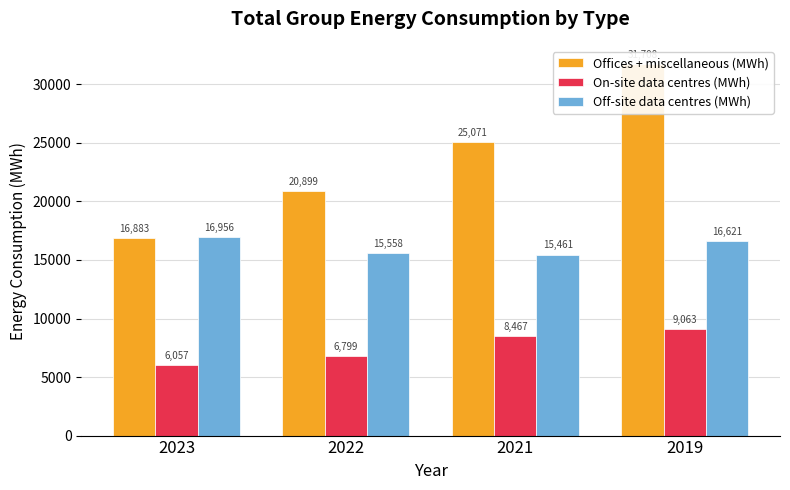

The Offices + miscellaneous (MWh) series shows 13602 at 2022. True or false?

False